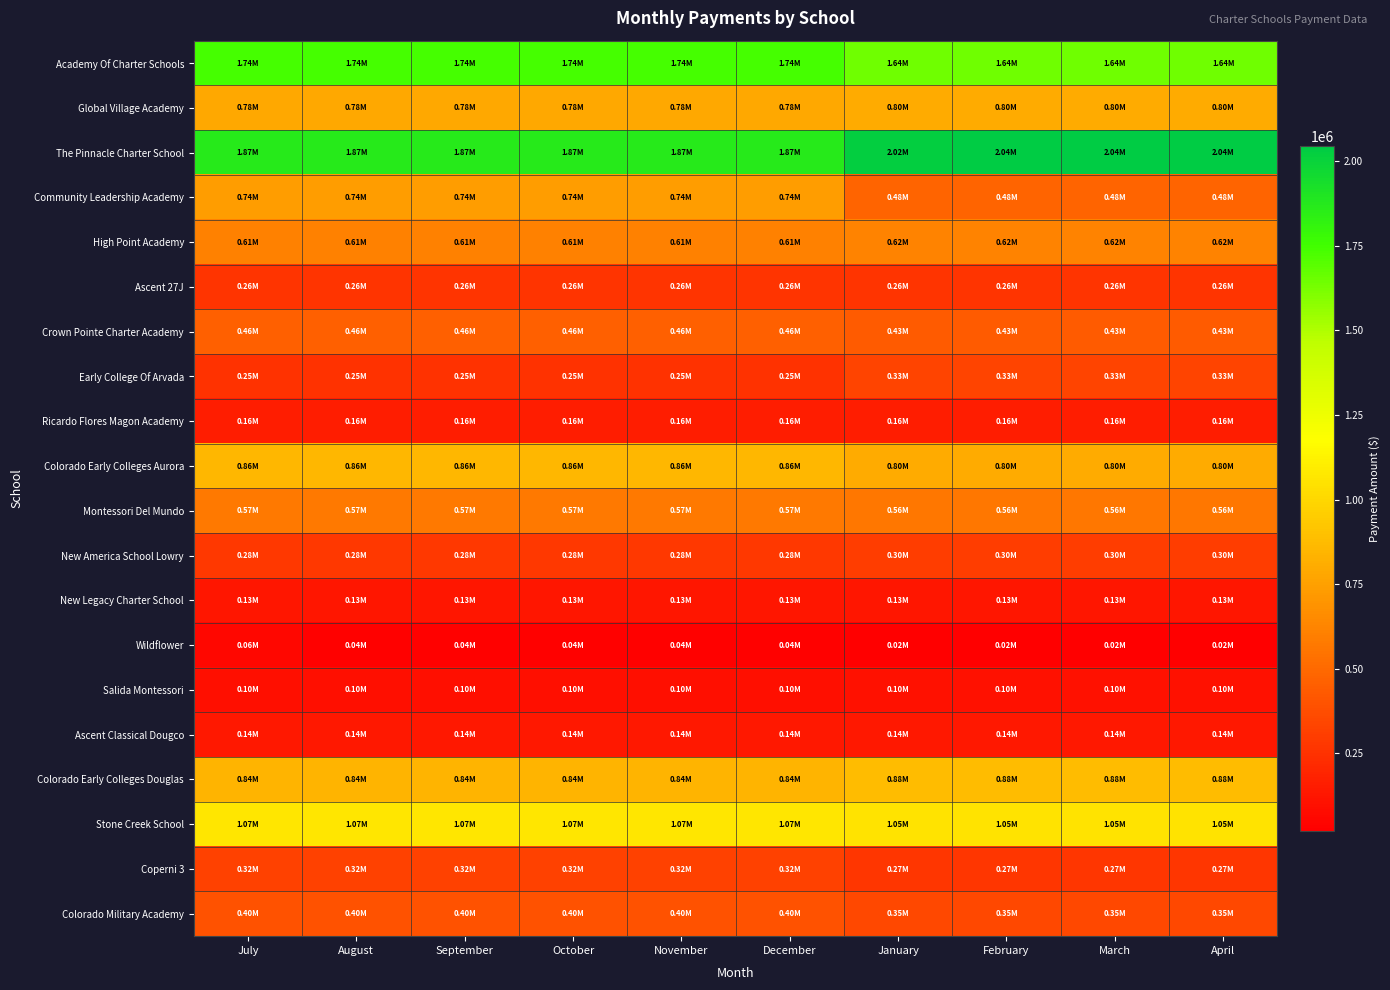

At which category is the sum across all series the highest?

July